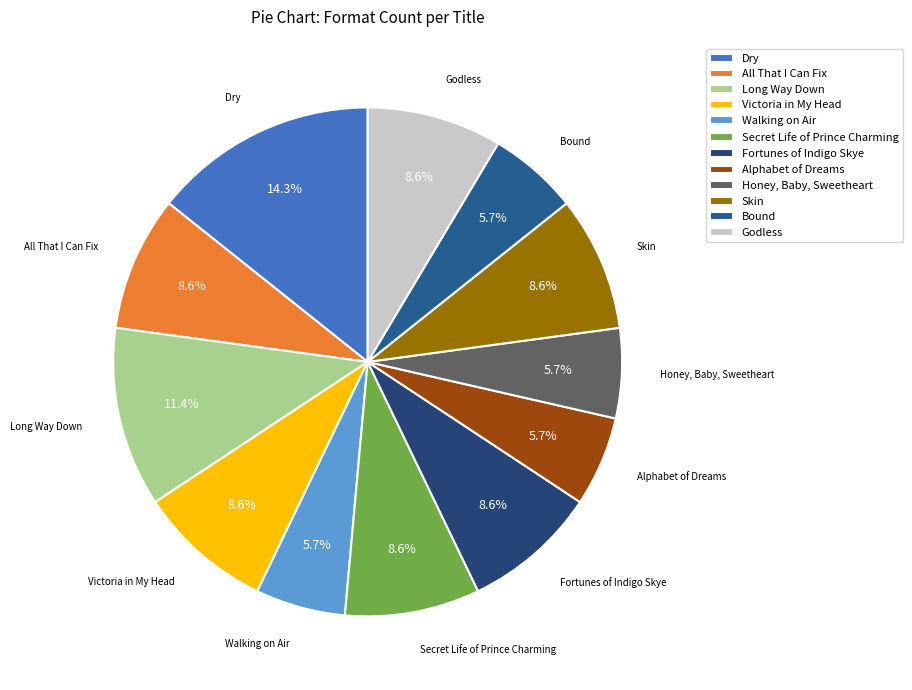

Which slice is the largest?

Dry